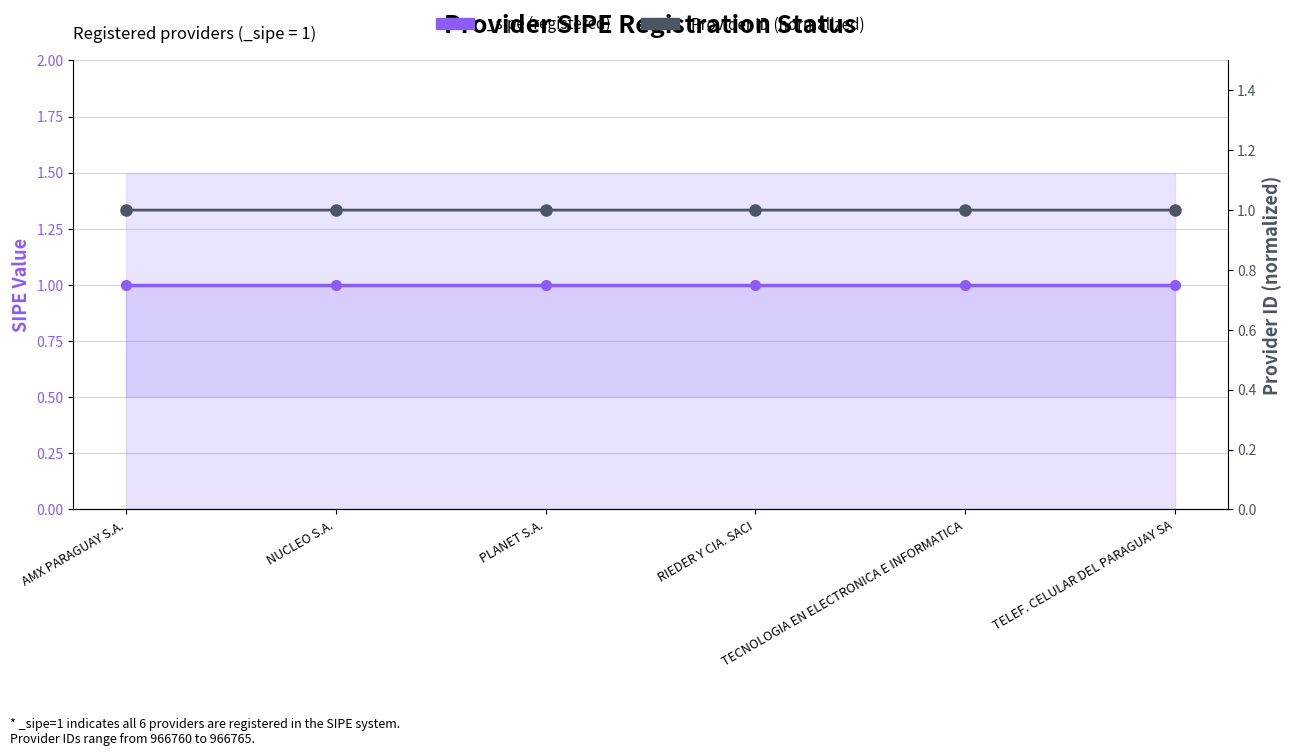

Does the chart have visible grid lines?

Yes